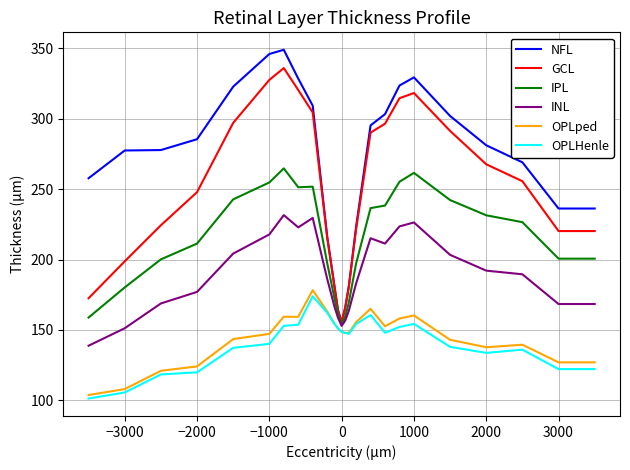

What is the difference between the maximum and second lowest values in the OPLHenle series?

68.3